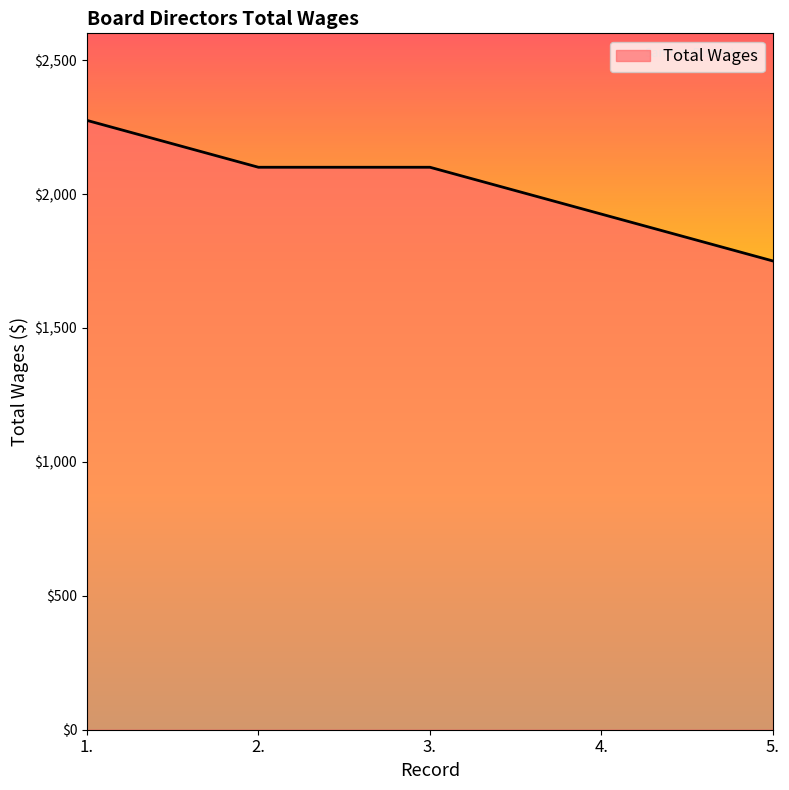

Reading left to right, extract all data points from this chart.

1.=2275	2.=2100	3.=2100	4.=1925	5.=1750